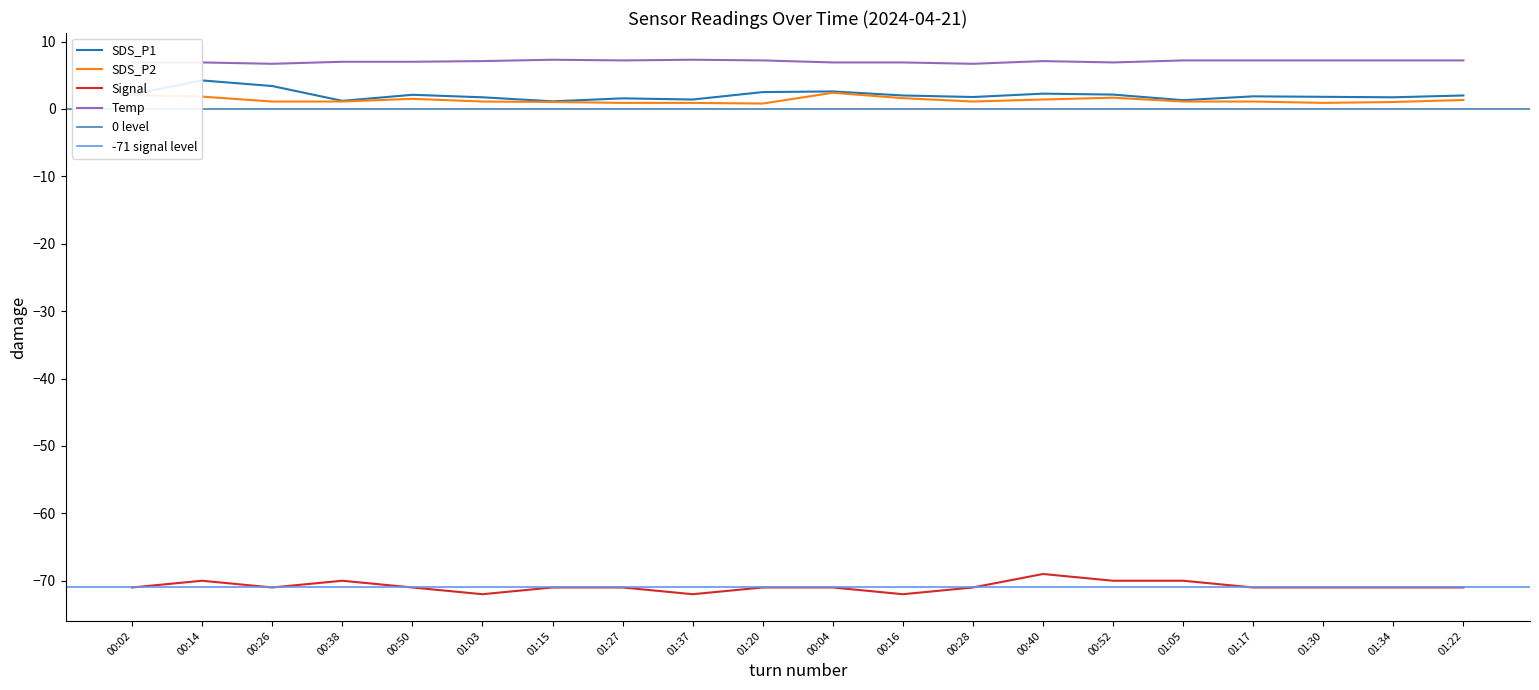

Where is Signal nearest to the value -70?

00:14